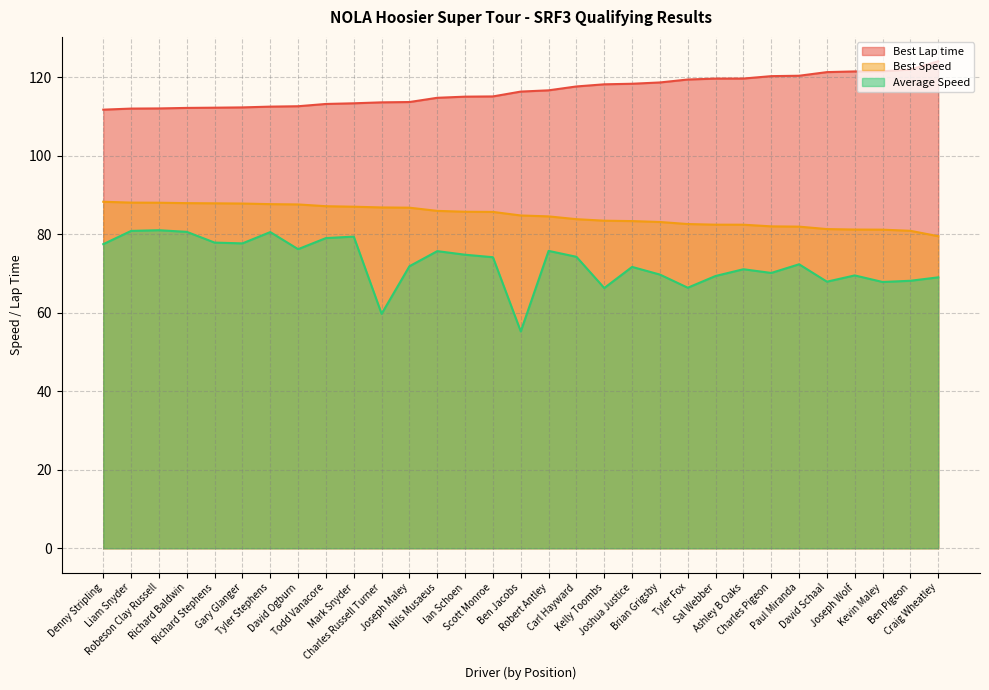

Count the number of categories in the chart.

31